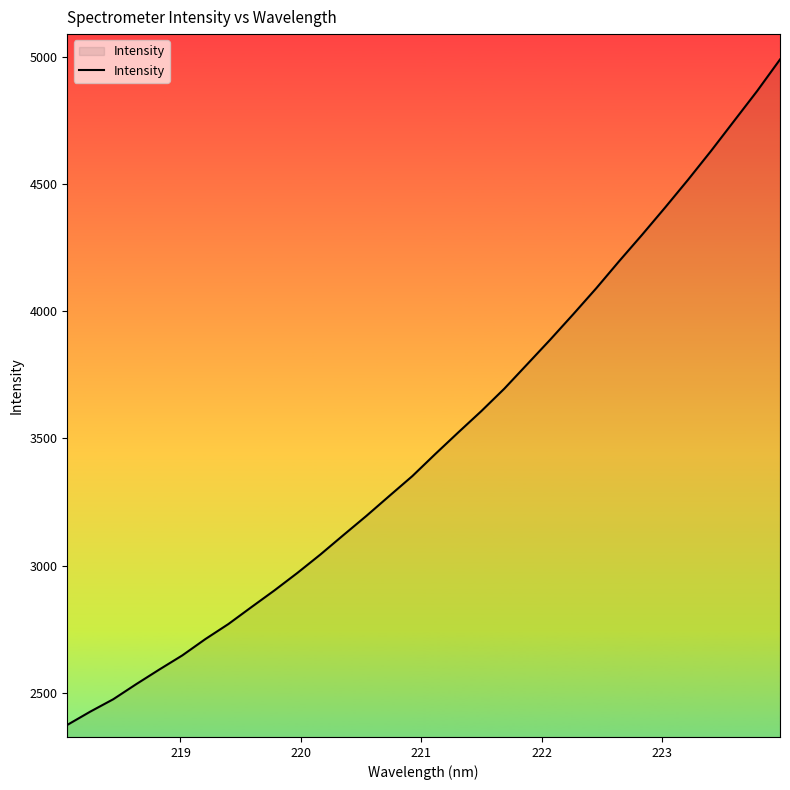

True or false: there are more than 2 points higher than both neighbors.

False